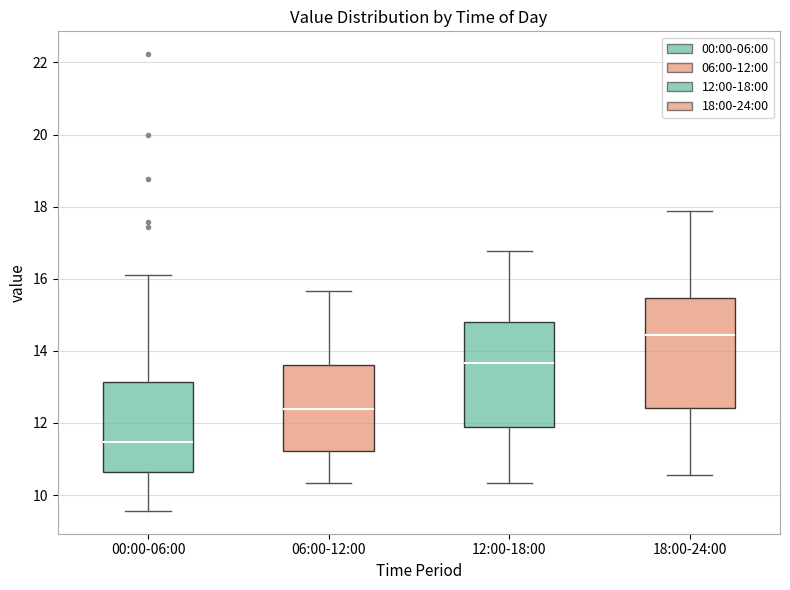

Reading left to right, transcribe this box plot: for each box, give where its median line is, the range the box spans, and where its two whiskers end, as read against the y-axis. The values are not printed on the chart, so give them approximately, as read against the axis.

00:00-06:00: median 11.4, box 10.6 to 13.2, whiskers 9.6 to 16.0
06:00-12:00: median 12.4, box 11.2 to 13.6, whiskers 10.4 to 15.6
12:00-18:00: median 13.6, box 11.8 to 14.8, whiskers 10.4 to 16.8
18:00-24:00: median 14.4, box 12.4 to 15.4, whiskers 10.6 to 17.8